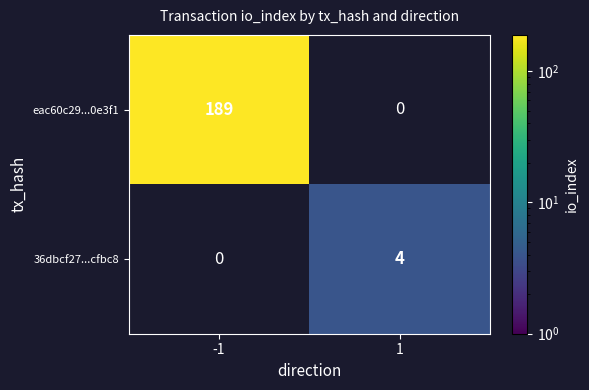

Is it true that eac60c29...0e3f1 equals 189 at -1?

True